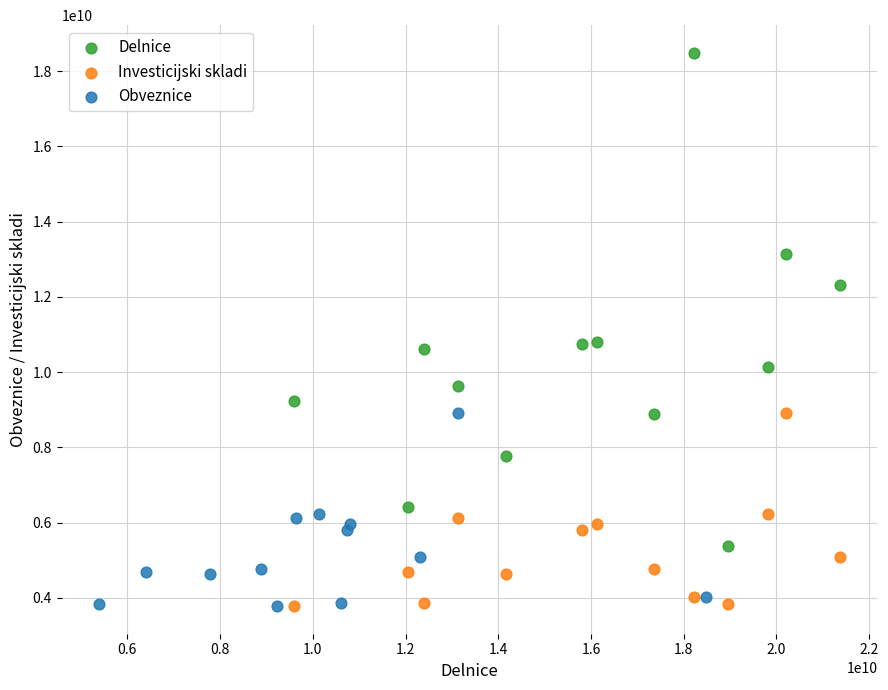

What are all the series names shown in the legend?

Delnice, Investicijski skladi, Obveznice